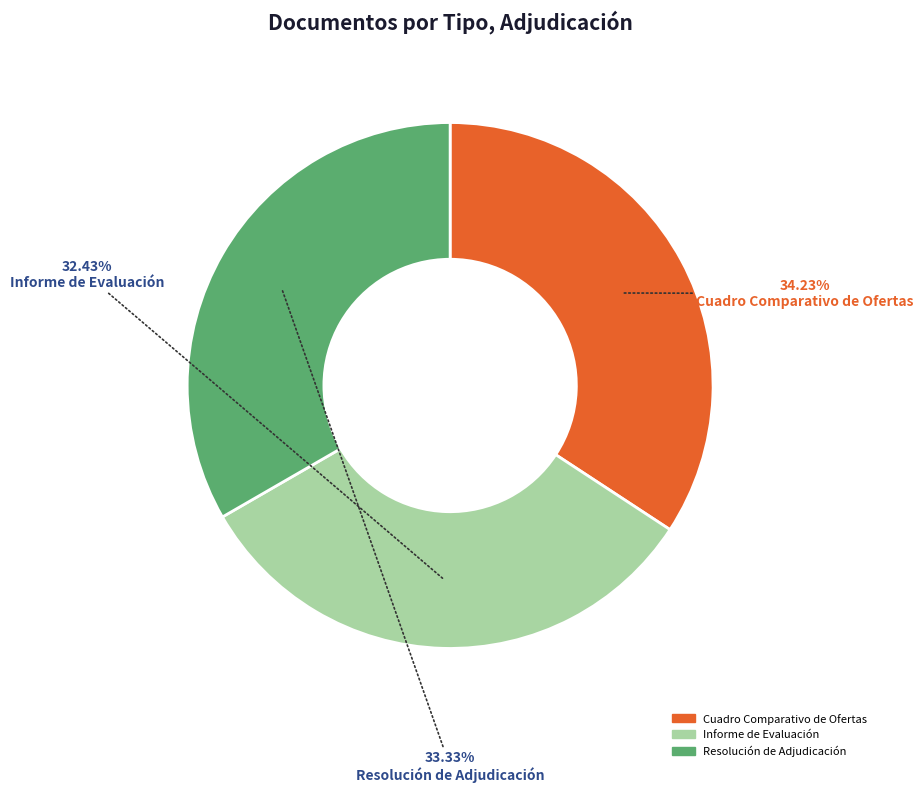

To the nearest percent, what portion does Informe de Evaluación represent?

32%